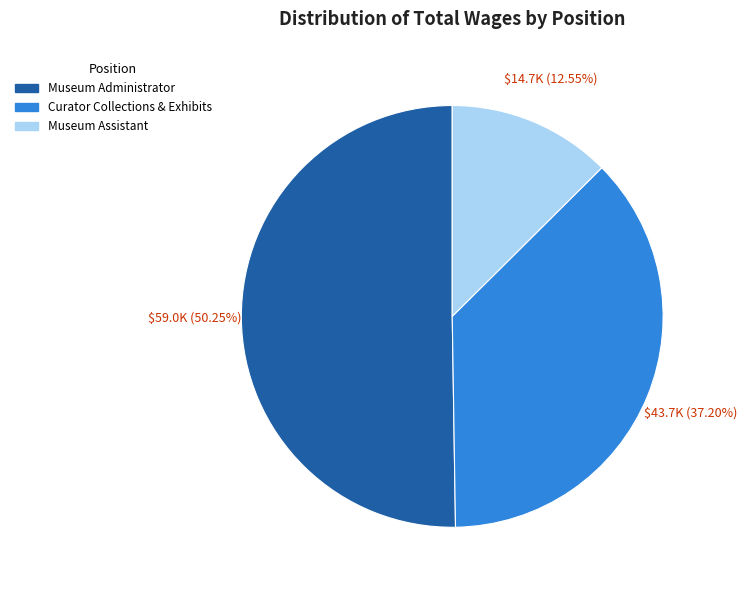

Does Museum Assistant account for over 50% of the chart?

No